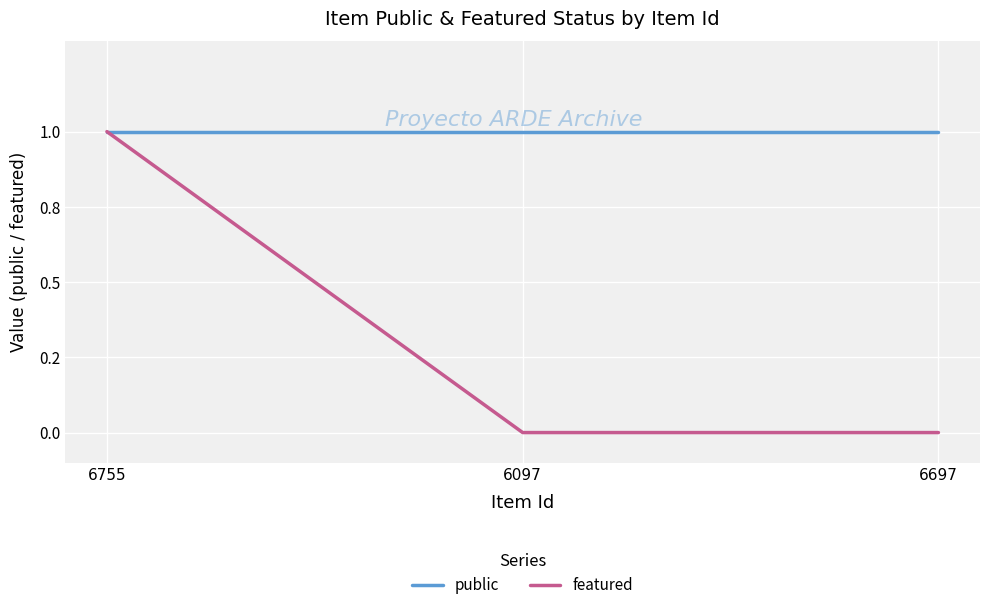

What is the value of the featured point at the 1st from the left?

1